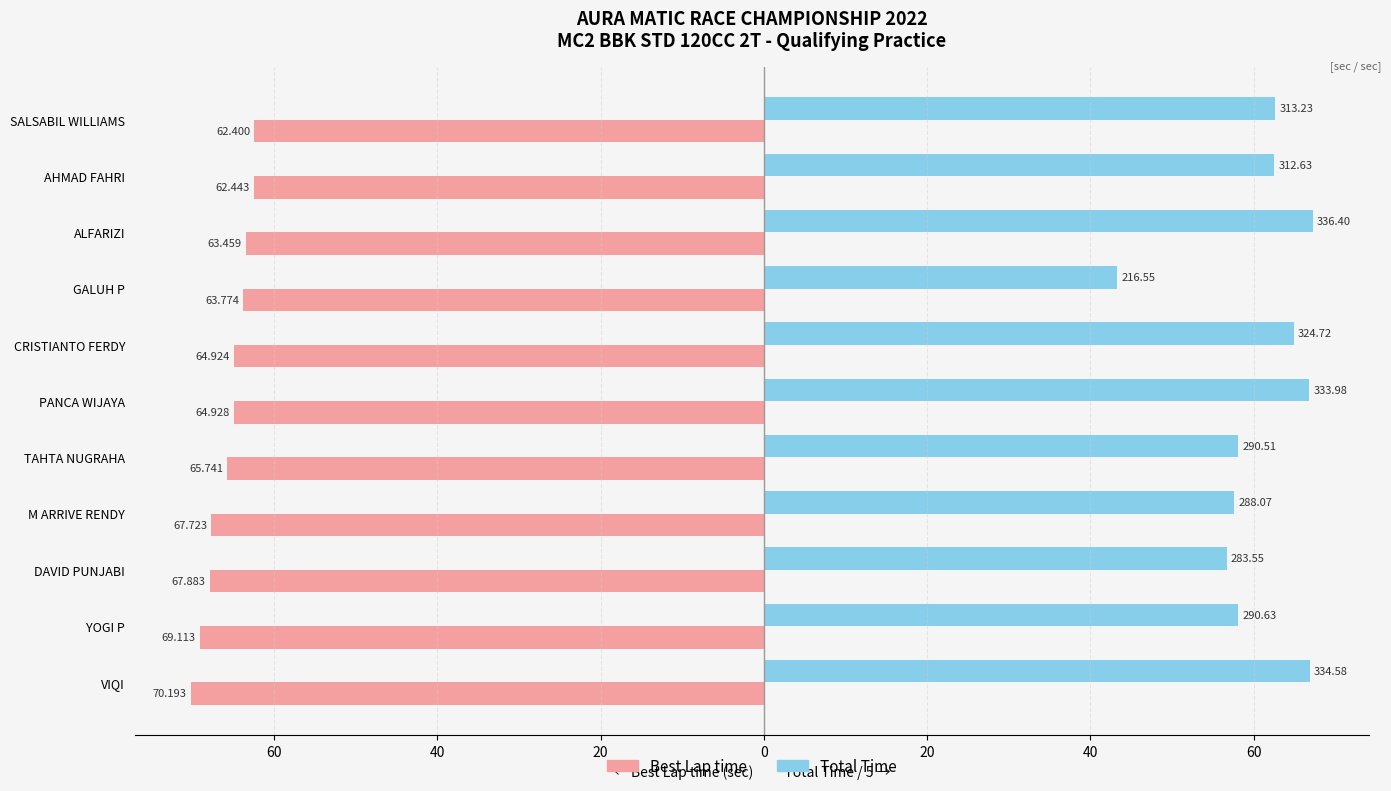

How many groups of bars are there?

11